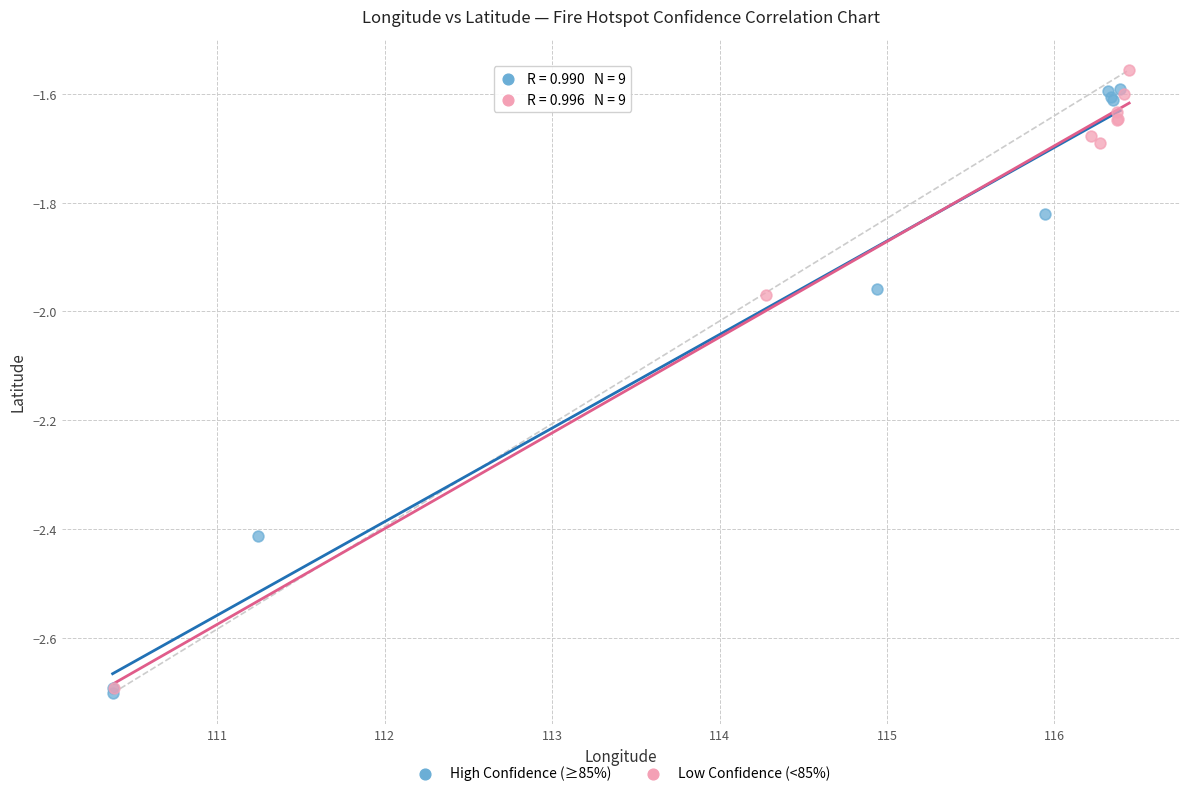

Which series contains the lowest Y value?

High Confidence (≥85%)